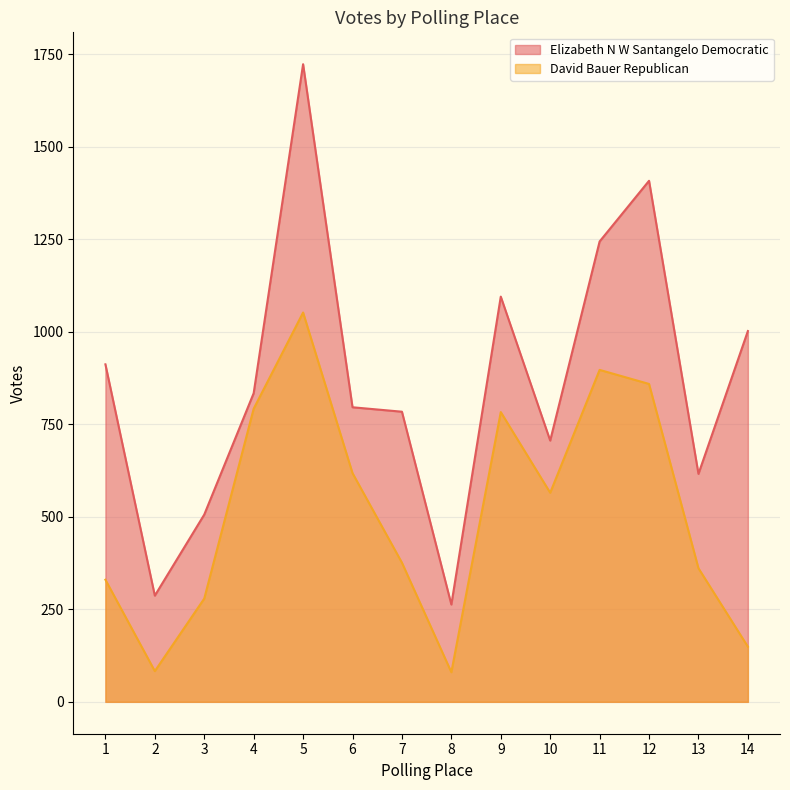

Which category has the lowest value across all series?

8